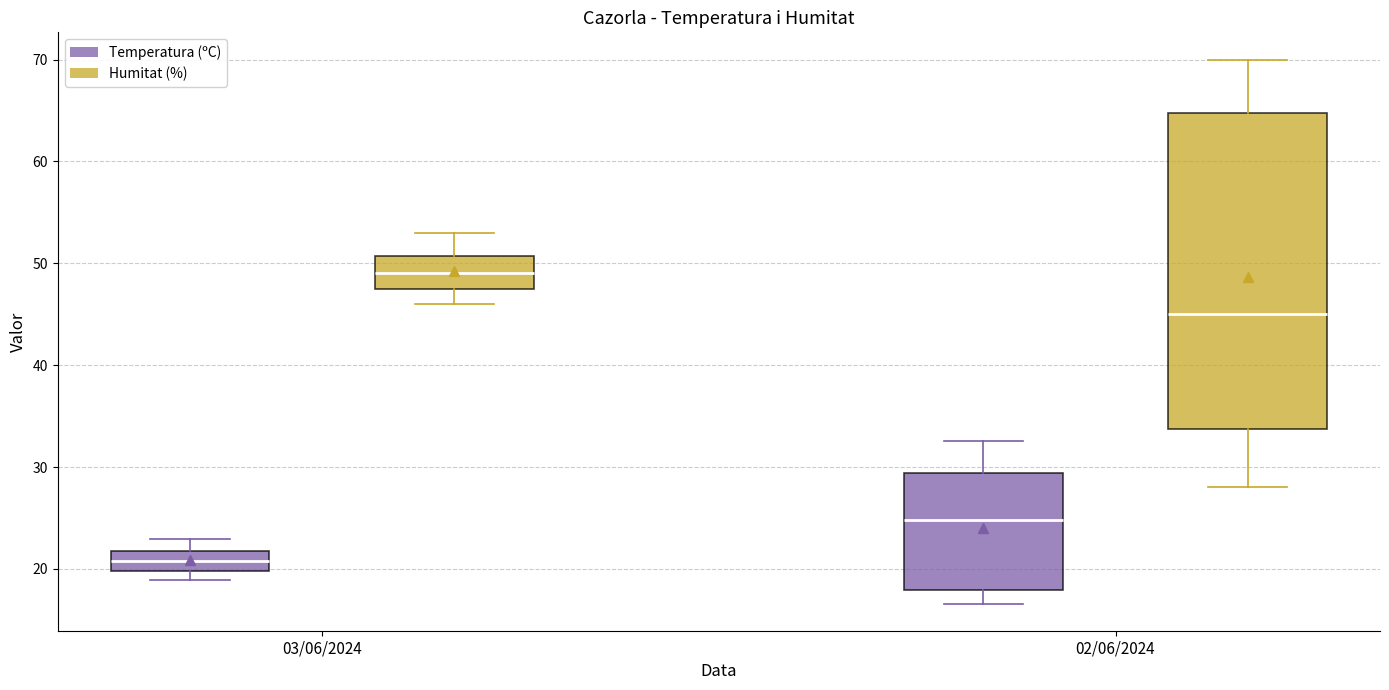

Which box's median line is the lowest?

03/06/2024 (Temperatura (ºC))